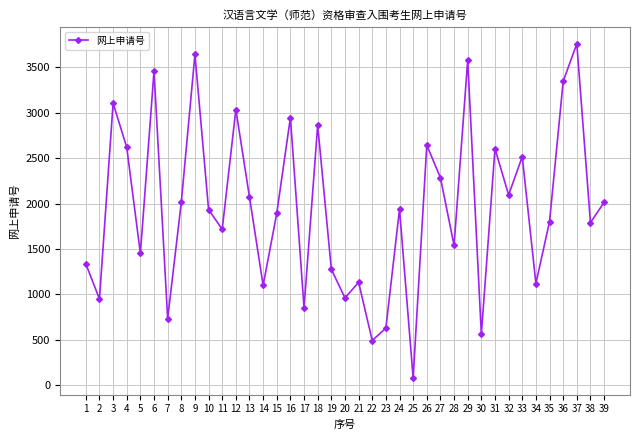

What is the greatest value displayed?

3760